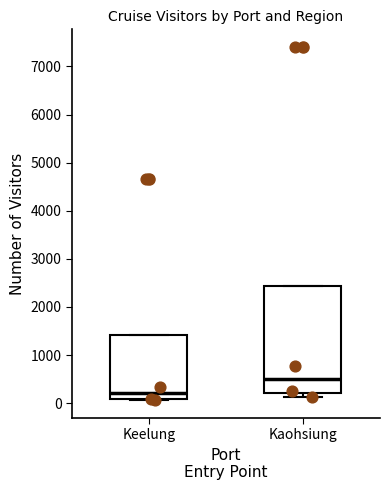

Reading left to right, read every box against the y-axis: the position of its median line, the range the box covers, and the ends of its whiskers. The values are not printed on the chart, so give them approximately, as read against the axis.

Keelung: median 200, box 100 to 1400, whiskers 100 to 1400
Kaohsiung: median 500, box 200 to 2400, whiskers 100 to 2400